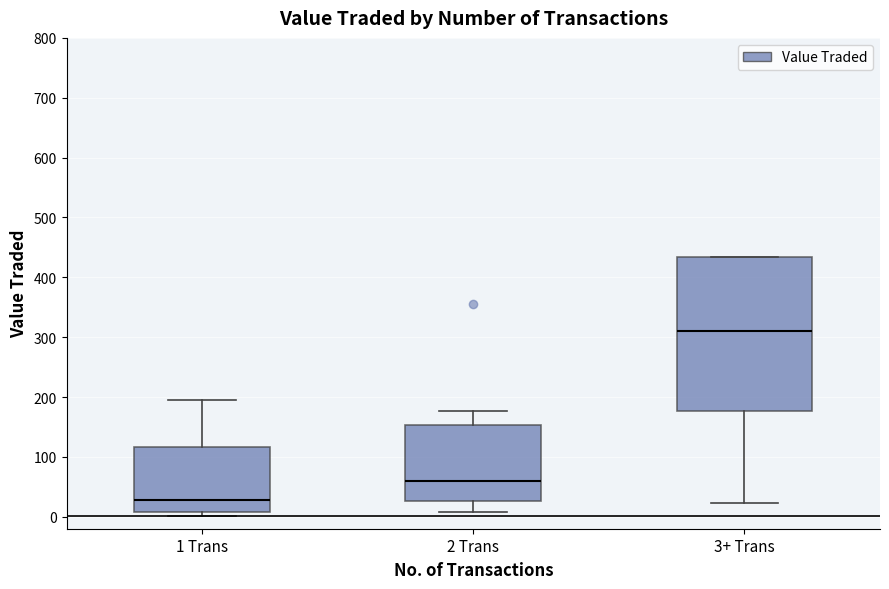

Which box has the highest median line?

3+ Trans